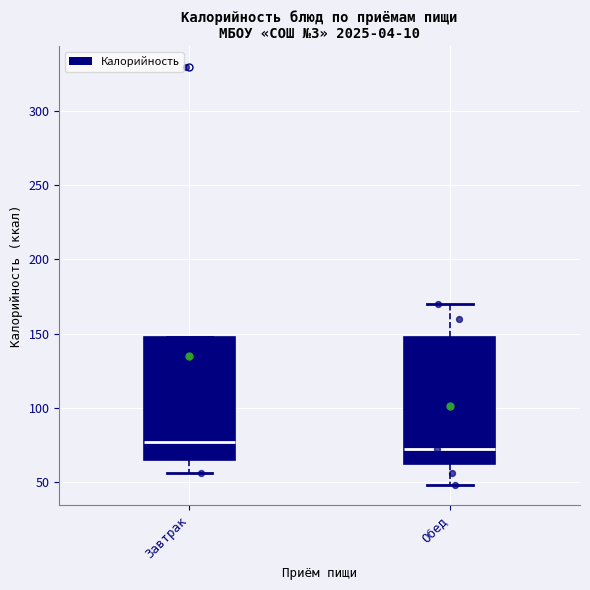

Reading left to right, read every box against the y-axis: the position of its median line, the range the box covers, and the ends of its whiskers. The values are not printed on the chart, so give them approximately, as read against the axis.

Завтрак: median 75, box 65 to 150, whiskers 55 to 150
Обед: median 70, box 60 to 150, whiskers 50 to 170